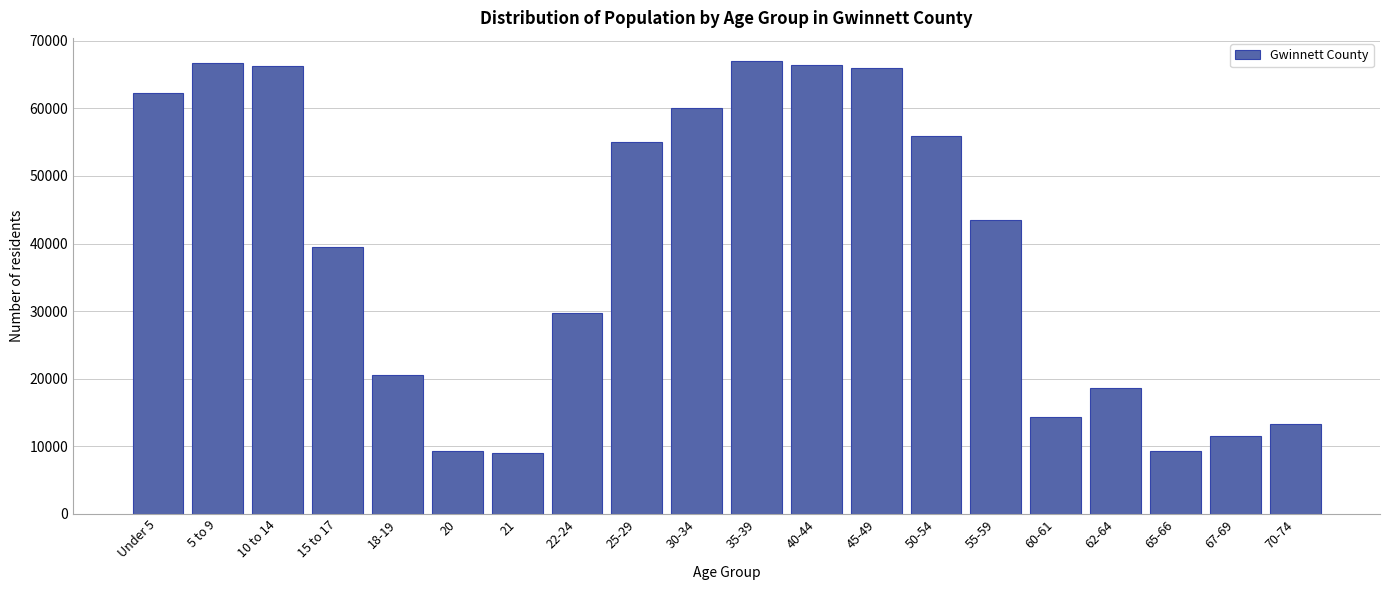

What is the ratio of the value at 22-24 to the value at 40-44?

0.4